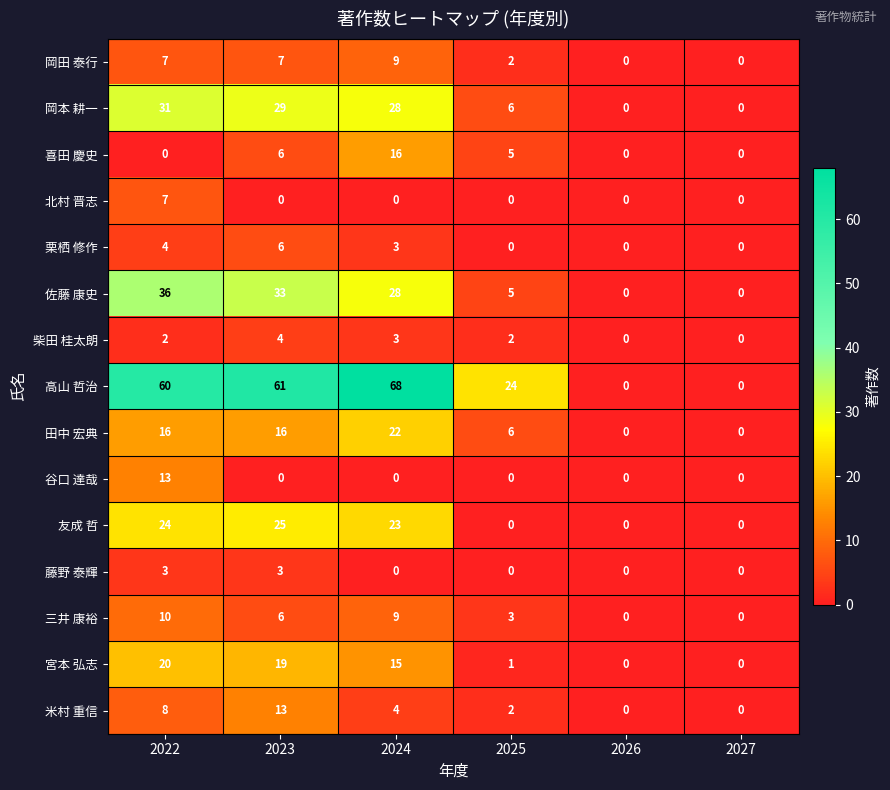

What is the difference between the highest and lowest values at 2022?

60